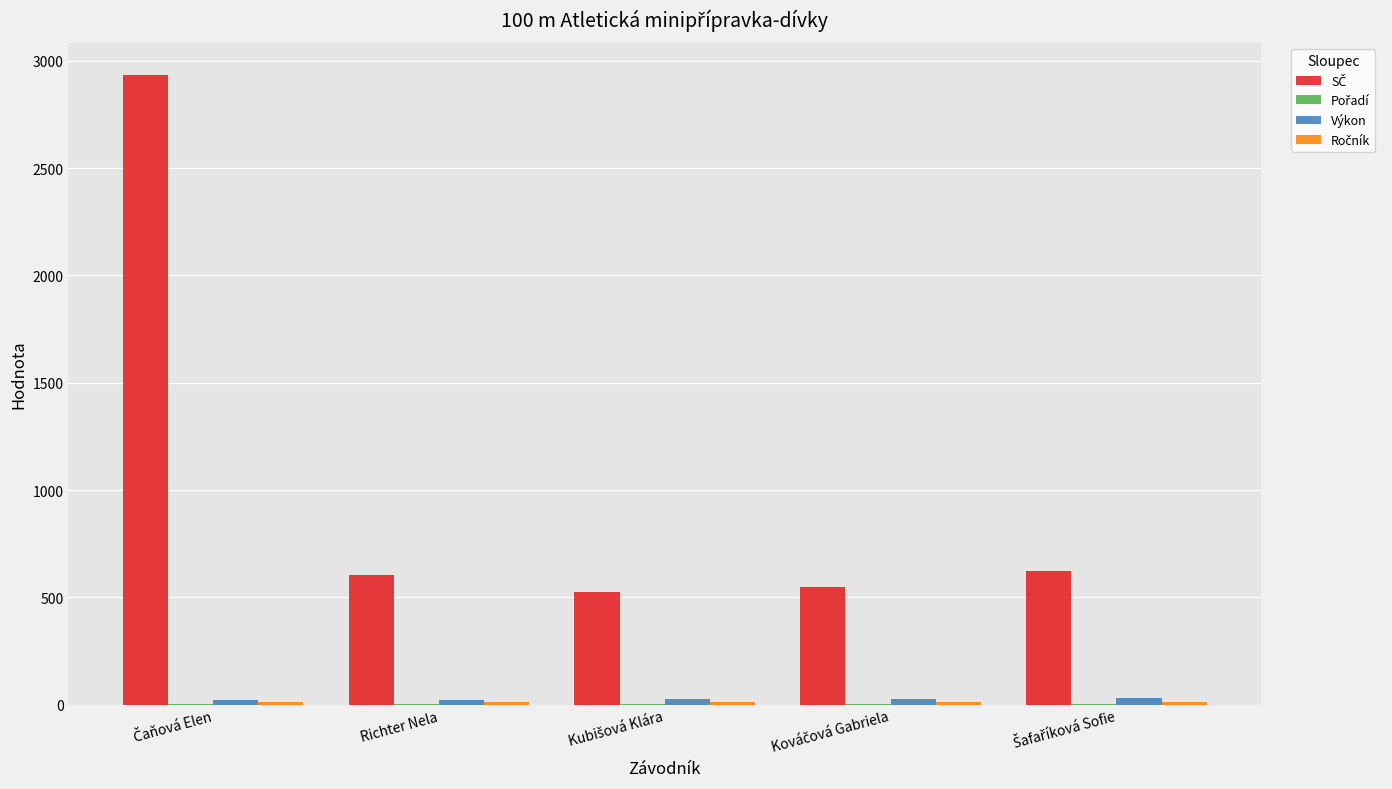

What is the maximum value shown in the chart?

2935.0